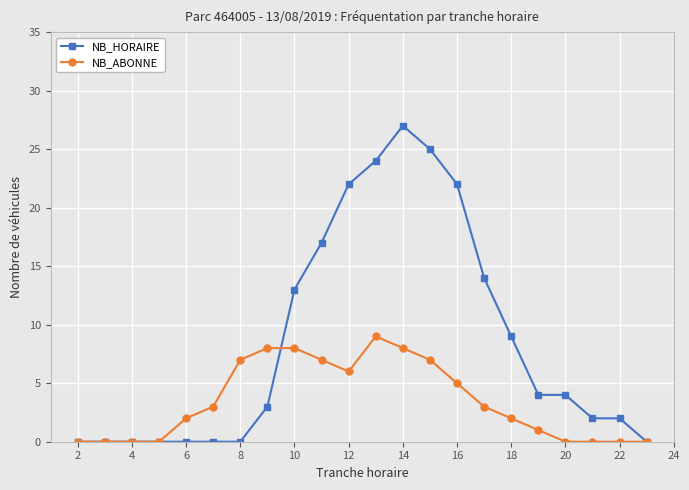

Which series has the largest total across all categories?

NB_HORAIRE